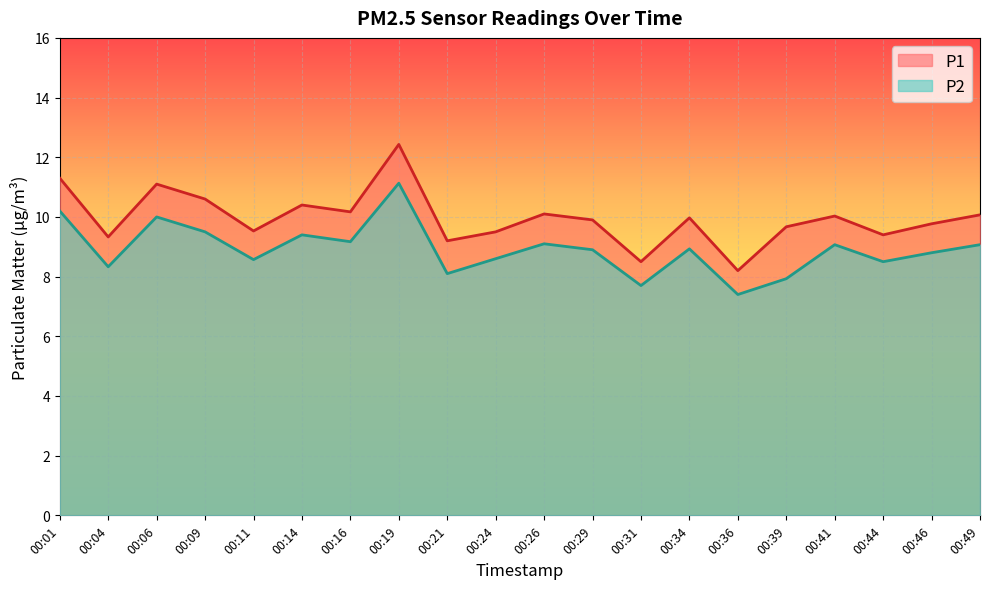

True or false: P2 has a value of 9.1 at 00:41.

True